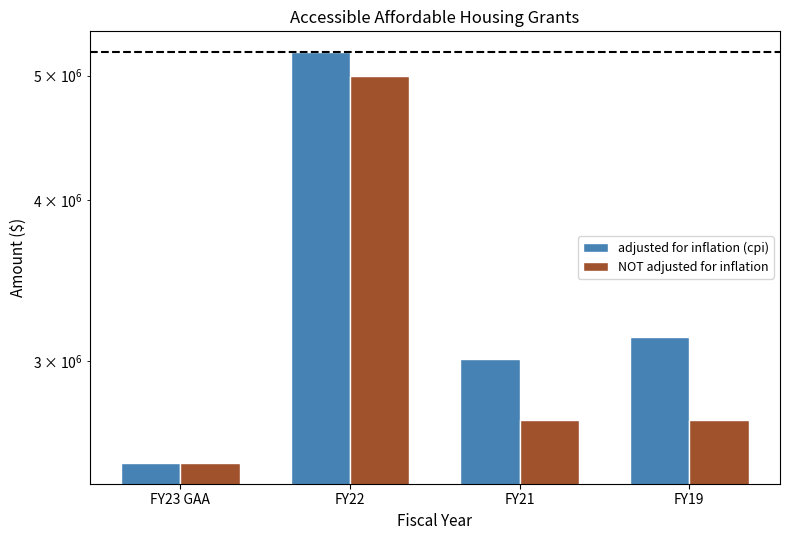

Rank the series by their maximum value, from highest to lowest.

adjusted for inflation (cpi), NOT adjusted for inflation